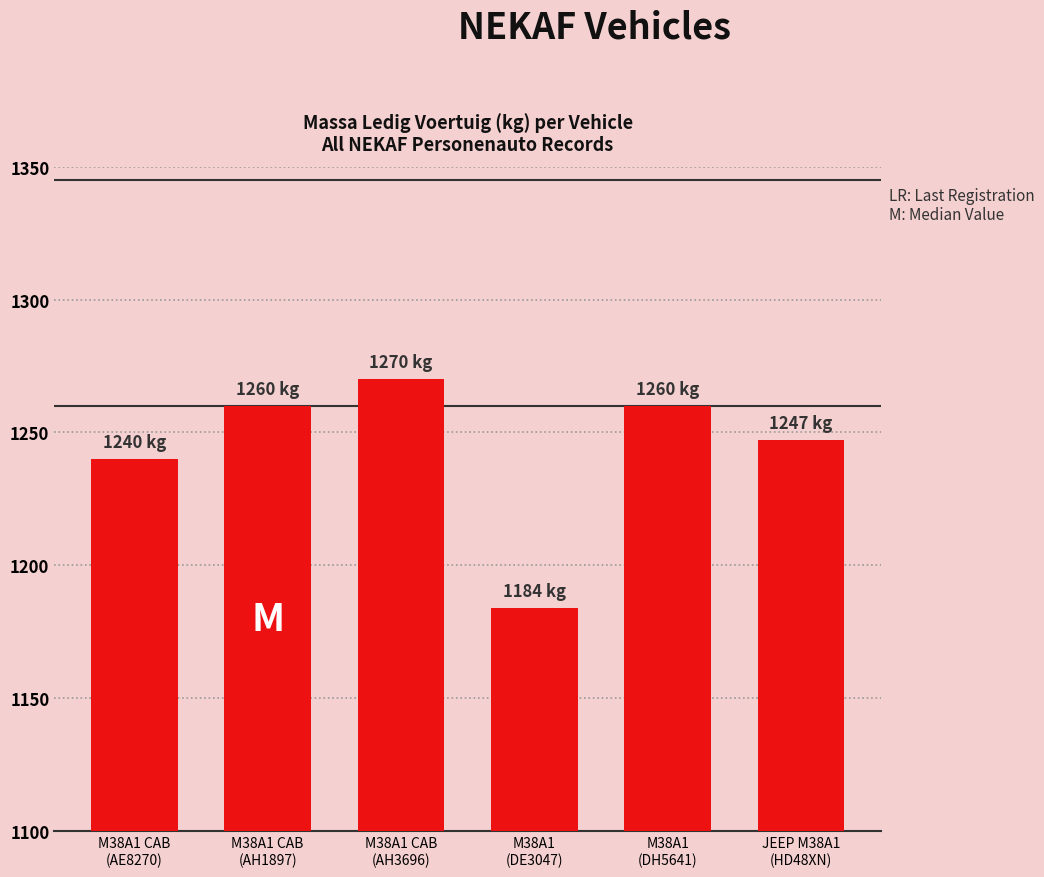

Reading left to right, what are all the values shown in this chart?

1240	1260	1270	1184	1260	1247